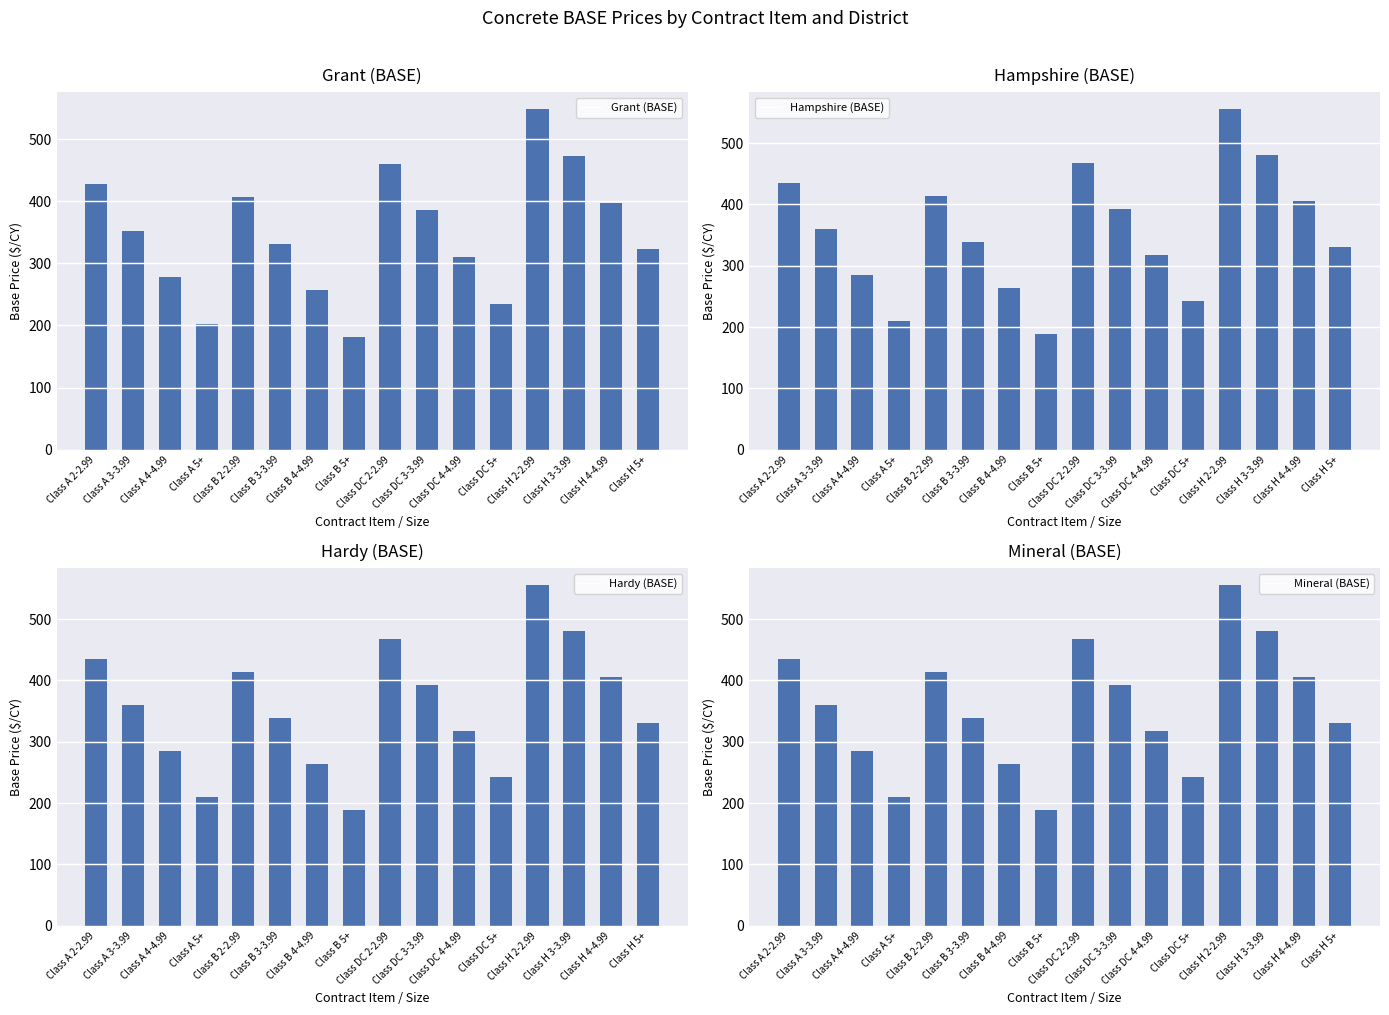

Rank the categories by Hardy (BASE) value from lowest to highest.

Class B 5+, Class A 5+, Class DC 5+, Class B 4-4.99, Class A 4-4.99, Class DC 4-4.99, Class H 5+, Class B 3-3.99, Class A 3-3.99, Class DC 3-3.99, Class H 4-4.99, Class B 2-2.99, Class A 2-2.99, Class DC 2-2.99, Class H 3-3.99, Class H 2-2.99